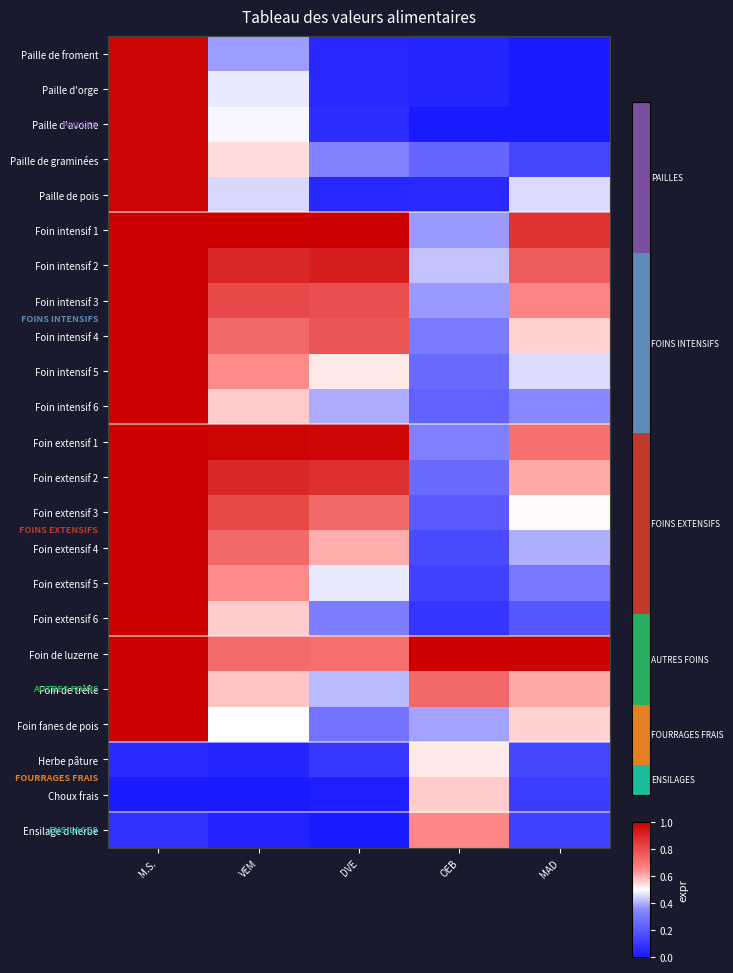

At which category is the sum across all series the highest?

M.S.